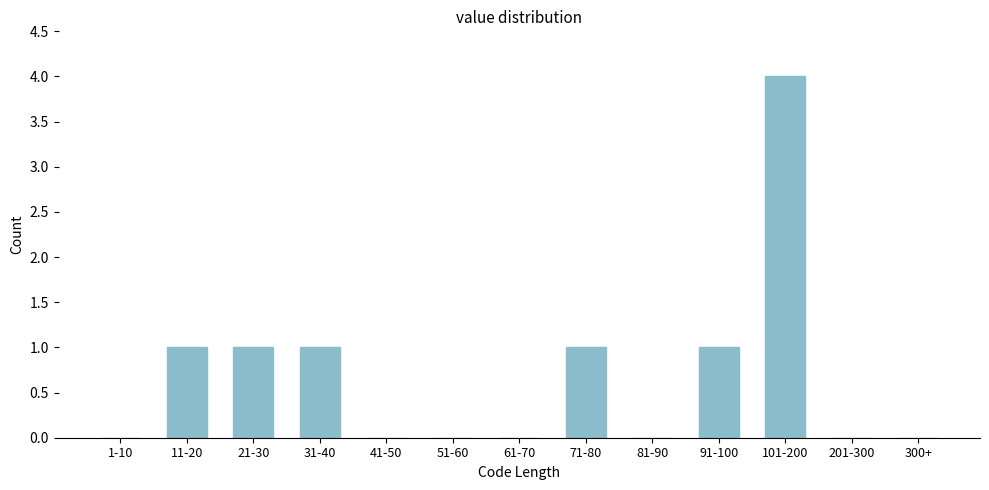

Reading right to left, transcribe all the data shown in this chart.

300+=0	201-300=0	101-200=4	91-100=1	81-90=0	71-80=1	61-70=0	51-60=0	41-50=0	31-40=1	21-30=1	11-20=1	1-10=0